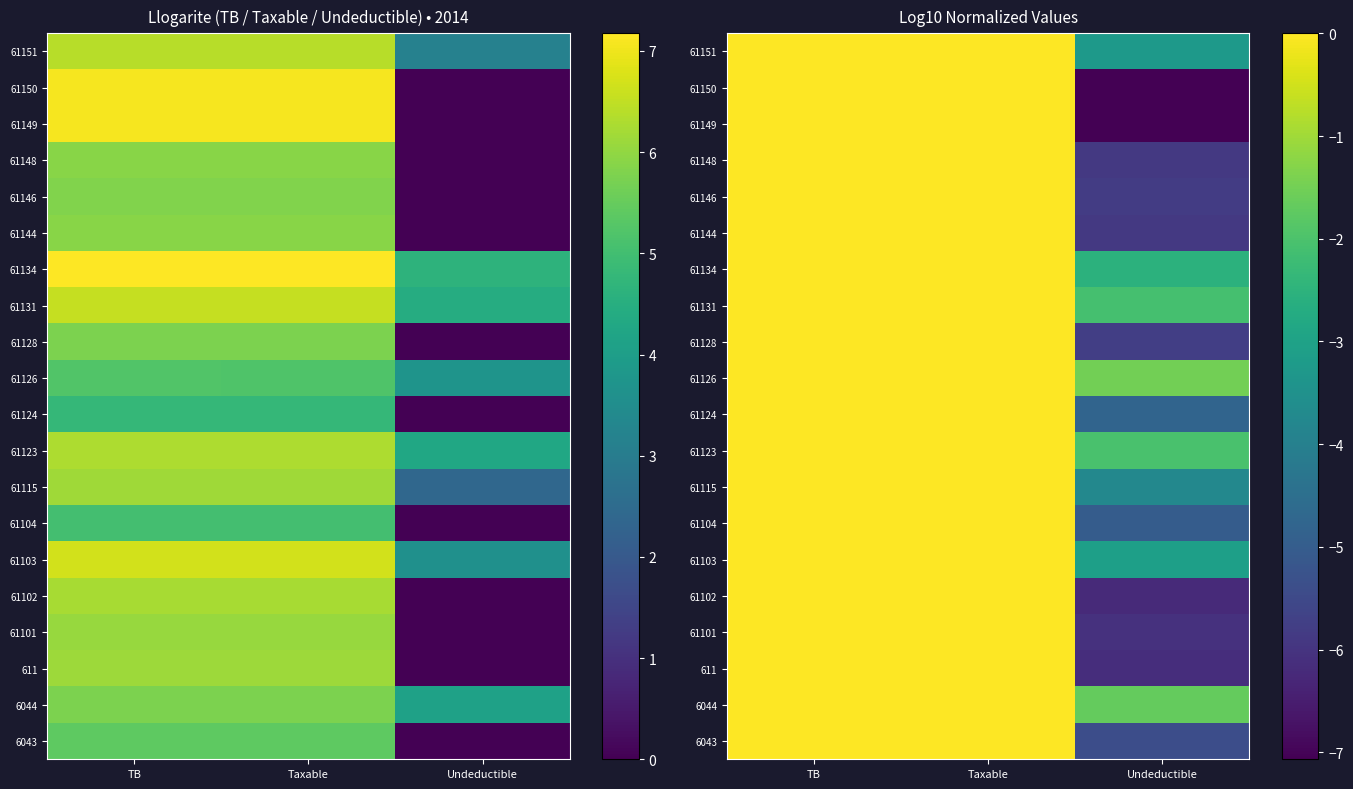

Count the number of categories in the chart.

3